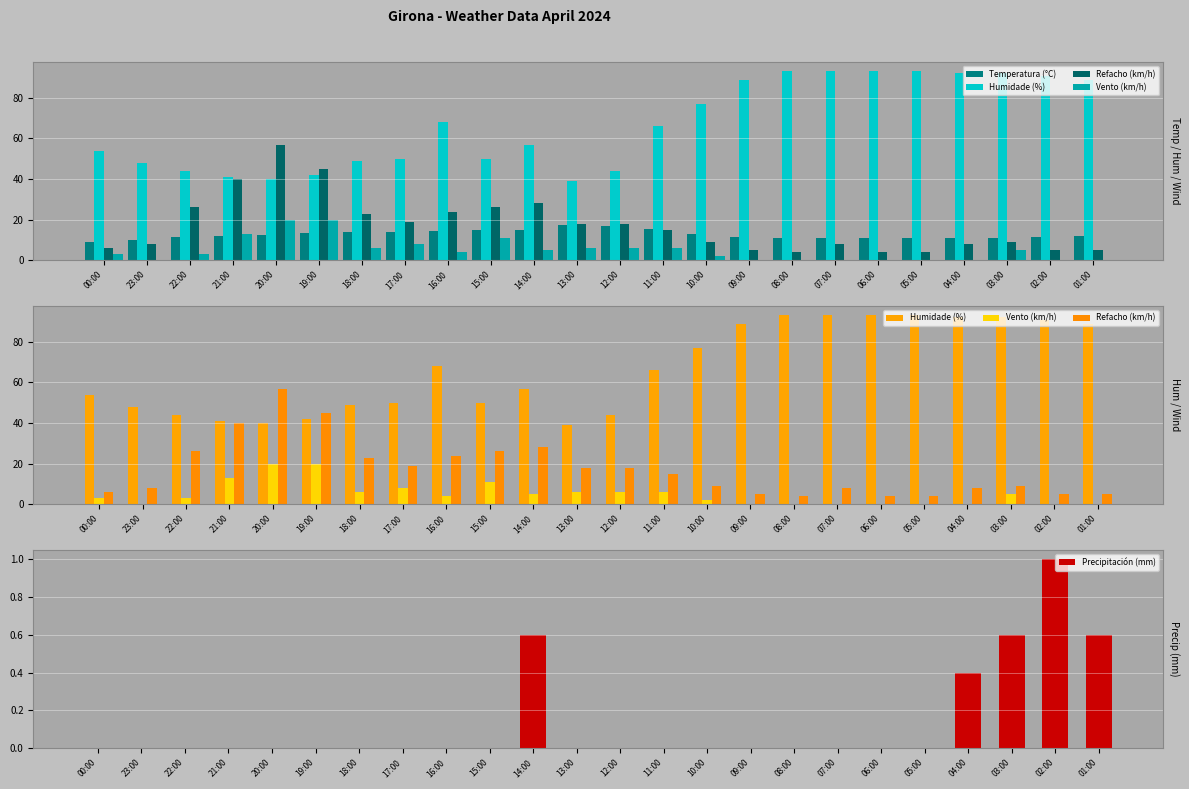

Reading left to right, list all the values displayed in this chart.

Temperatura (°C): 00:00=9.0	23:00=10.2	22:00=11.3	21:00=12.0	20:00=12.6	19:00=13.5	18:00=14.1	17:00=14.1	16:00=14.3	15:00=15.1	14:00=14.9	13:00=17.4	12:00=17.0	11:00=15.2	10:00=13.0	09:00=11.6	08:00=11.0	07:00=10.9	06:00=10.8	05:00=10.8	04:00=10.8	03:00=11.1	02:00=11.4	01:00=11.9
Humidade (%): 00:00=54.0	23:00=48.0	22:00=44.0	21:00=41.0	20:00=40.0	19:00=42.0	18:00=49.0	17:00=50.0	16:00=68.0	15:00=50.0	14:00=57.0	13:00=39.0	12:00=44.0	11:00=66.0	10:00=77.0	09:00=89.0	08:00=93.0	07:00=93.0	06:00=93.0	05:00=93.0	04:00=92.0	03:00=92.0	02:00=91.0	01:00=89.0
Refacho (km/h): 00:00=6.0	23:00=8.0	22:00=26.0	21:00=40.0	20:00=57.0	19:00=45.0	18:00=23.0	17:00=19.0	16:00=24.0	15:00=26.0	14:00=28.0	13:00=18.0	12:00=18.0	11:00=15.0	10:00=9.0	09:00=5.0	08:00=4.0	07:00=8.0	06:00=4.0	05:00=4.0	04:00=8.0	03:00=9.0	02:00=5.0	01:00=5.0
Vento (km/h): 00:00=3.0	23:00=0.0	22:00=3.0	21:00=13.0	20:00=20.0	19:00=20.0	18:00=6.0	17:00=8.0	16:00=4.0	15:00=11.0	14:00=5.0	13:00=6.0	12:00=6.0	11:00=6.0	10:00=2.0	09:00=0.0	08:00=0.0	07:00=0.0	06:00=0.0	05:00=0.0	04:00=0.0	03:00=5.0	02:00=0.0	01:00=0.0
Precipitación (mm): 00:00=0.0	23:00=0.0	22:00=0.0	21:00=0.0	20:00=0.0	19:00=0.0	18:00=0.0	17:00=0.0	16:00=0.0	15:00=0.0	14:00=0.6	13:00=0.0	12:00=0.0	11:00=0.0	10:00=0.0	09:00=0.0	08:00=0.0	07:00=0.0	06:00=0.0	05:00=0.0	04:00=0.4	03:00=0.6	02:00=1.0	01:00=0.6